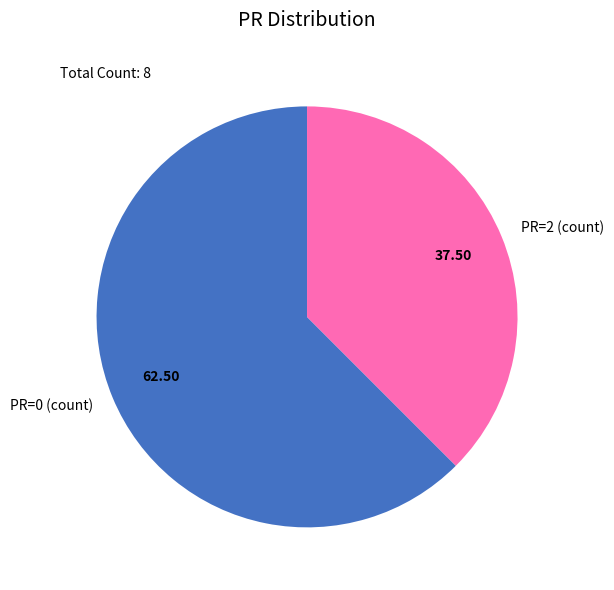

Which slice is the largest?

PR=0 (count)